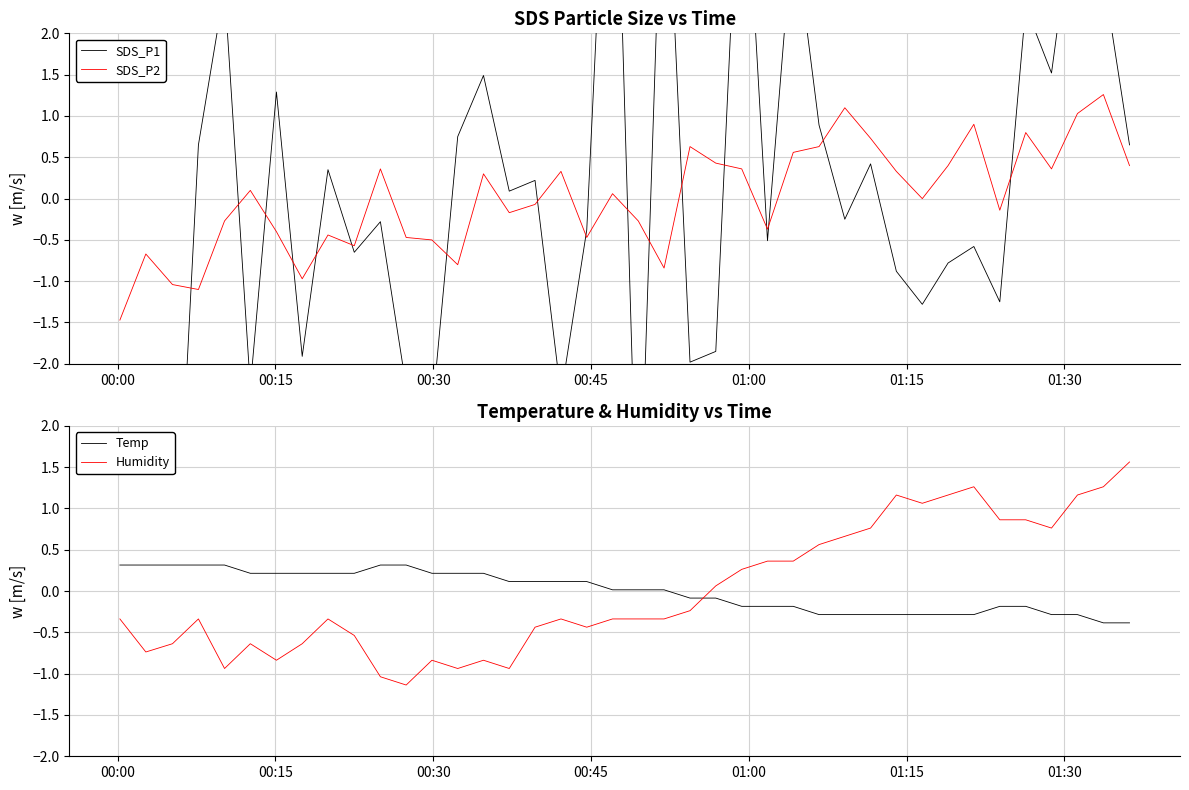

What are all the series names shown in the legend?

SDS_P1, SDS_P2, Temp, Humidity